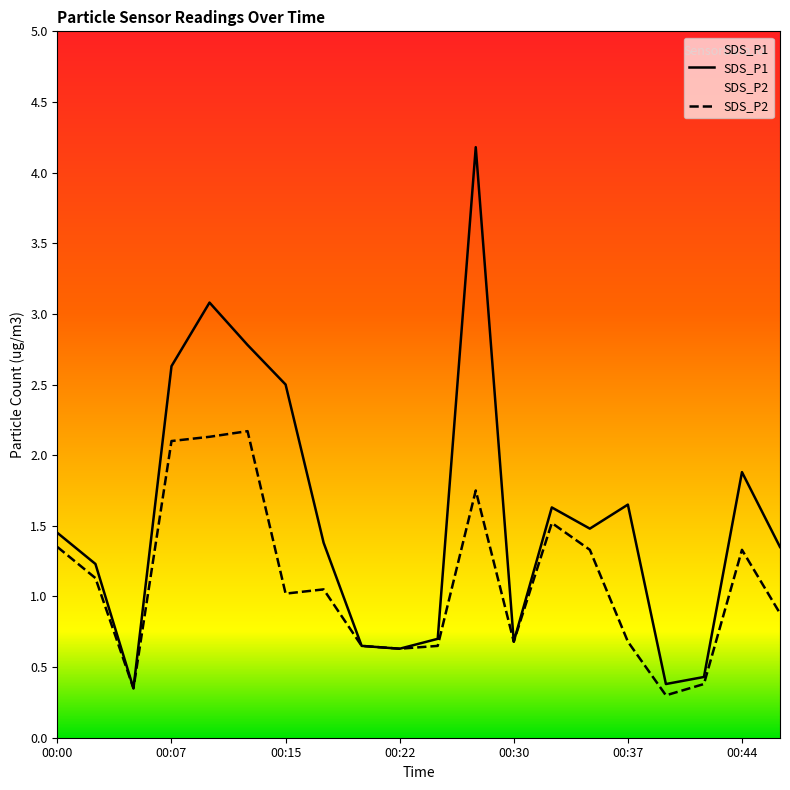

What is the value of the SDS_P1 point at the 7th from the left?

2.5